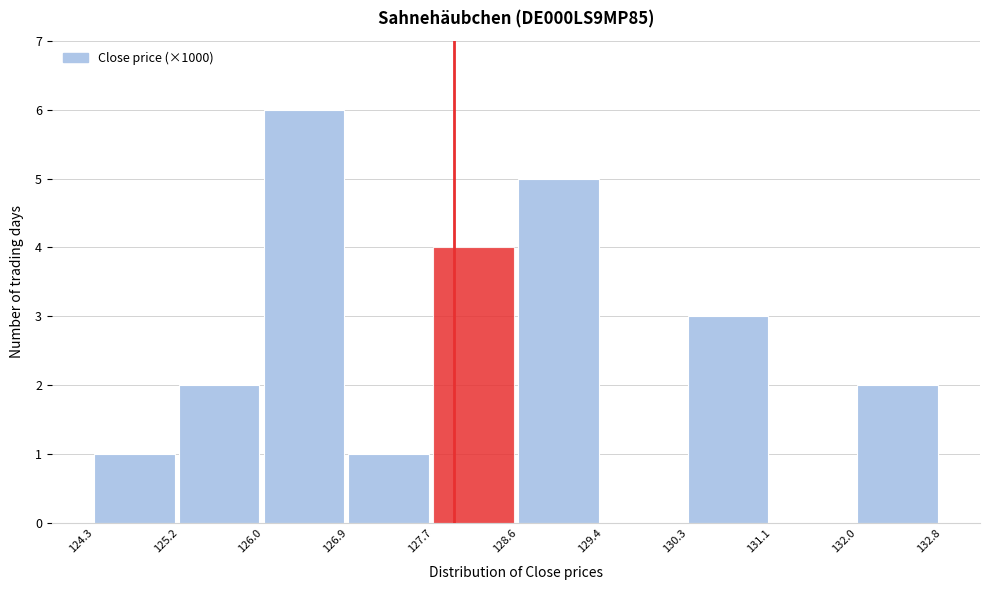

What is the height of the bar covering 125.2 to 126.0 on the x-axis? The values are not printed on the chart, so give them approximately, as read against the axis.

2